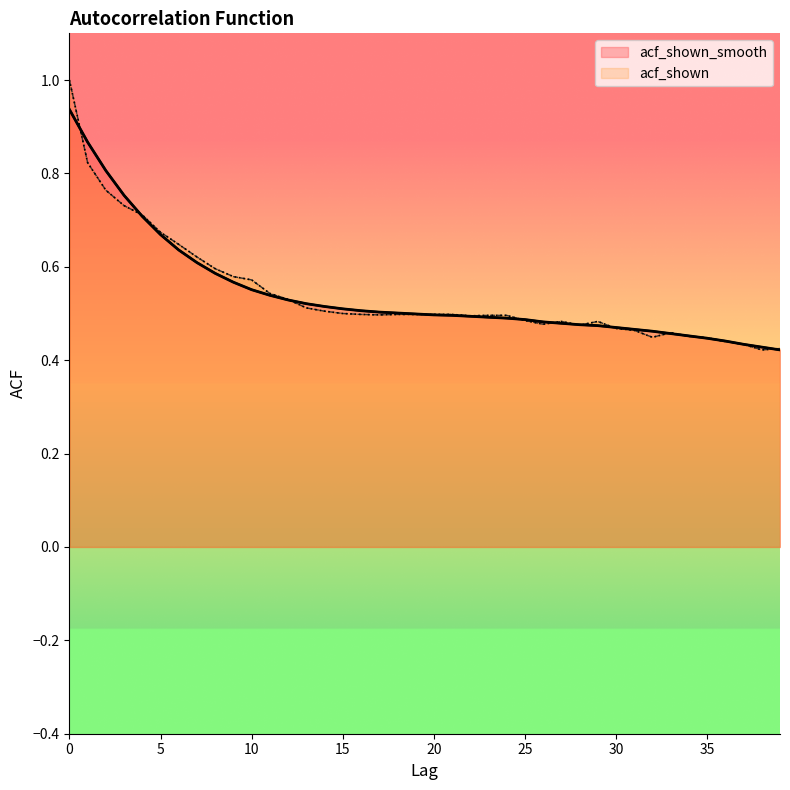

What are all the series names shown in the legend?

acf_shown_smooth, acf_shown